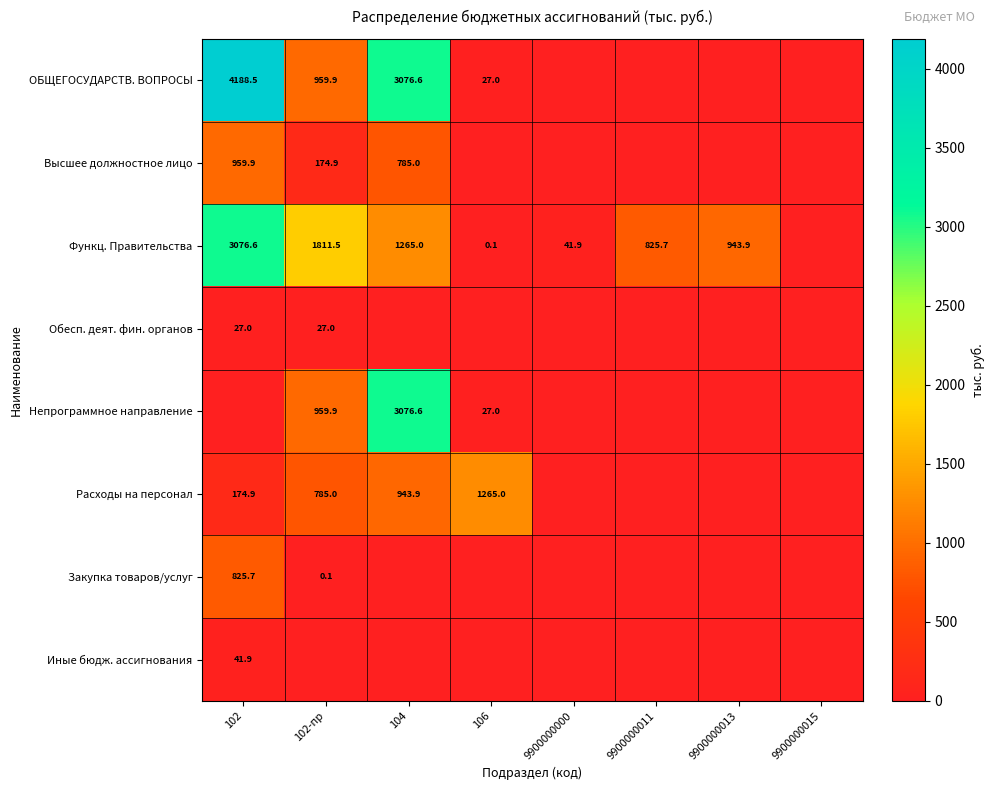

The value of Обесп. деят. фин. органов at 102-пр is 14.6. True or false?

False